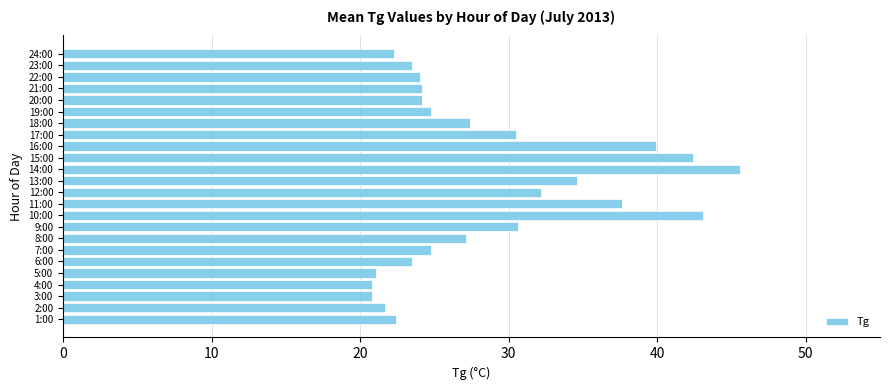

What is the difference between the values at 8:00 and 3:00?

6.3